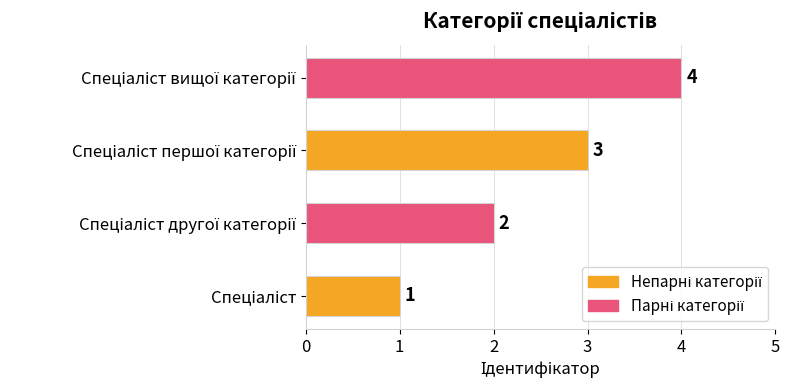

What is the maximum value shown in the chart?

4